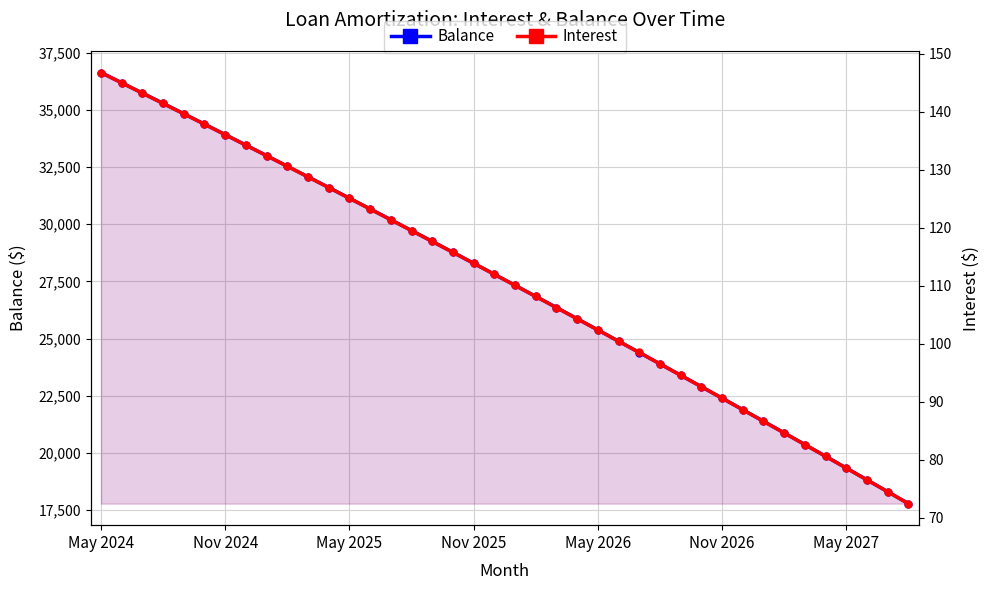

List the series in order of their peak value, highest first.

Balance, Interest